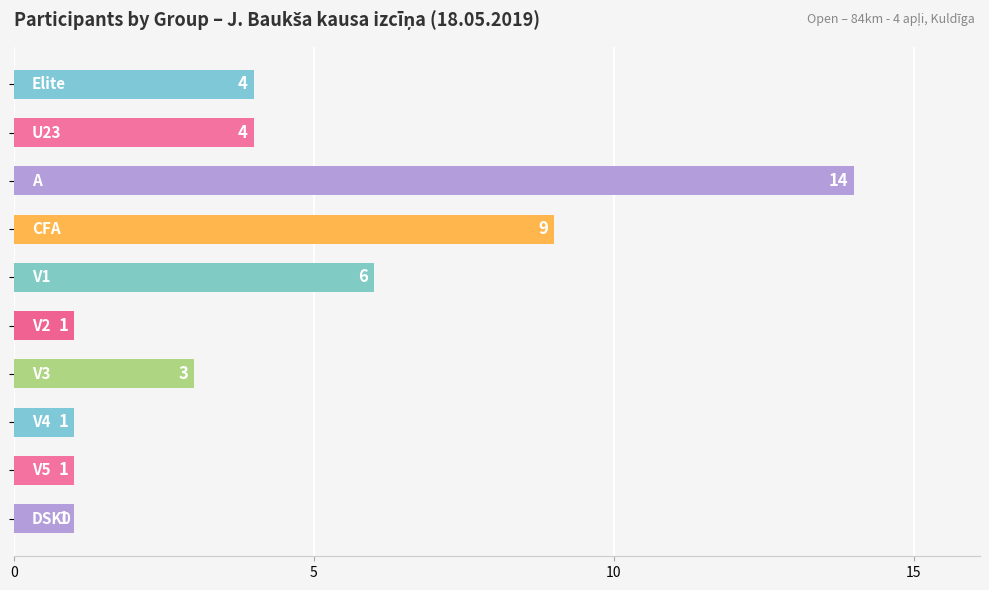

What is the value of the 1st bar from the top?

4